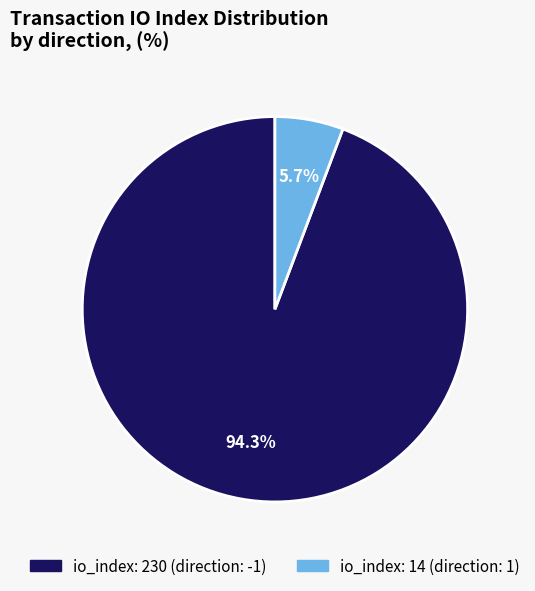

How many slices are in this pie chart?

2